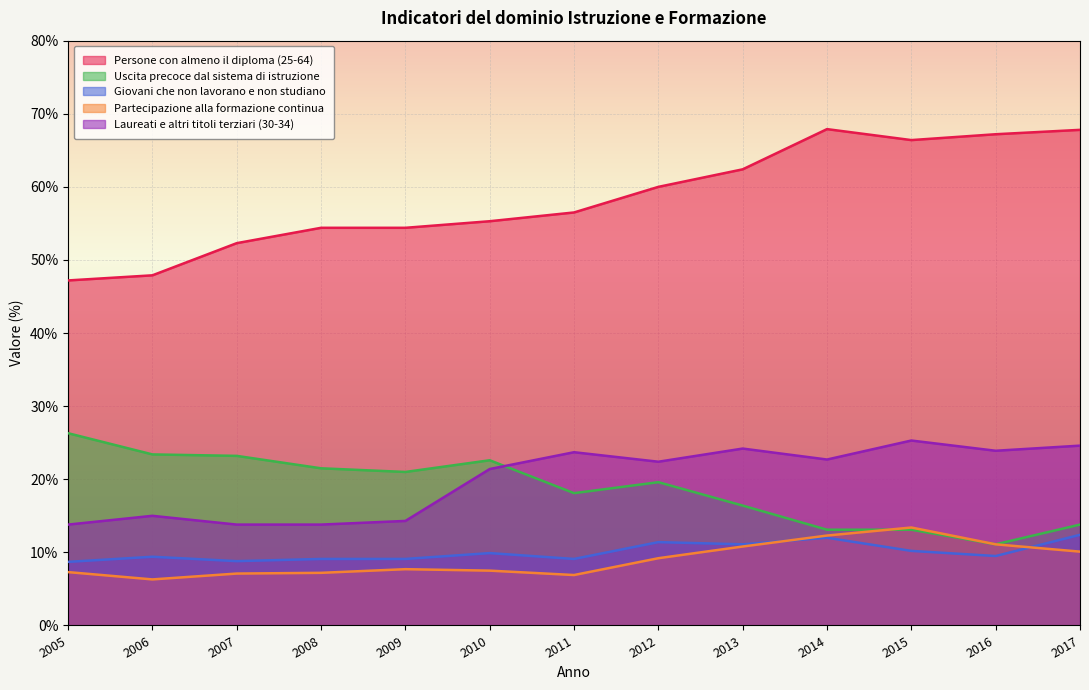

What is the lowest value of the Partecipazione alla formazione continua series?

6.3